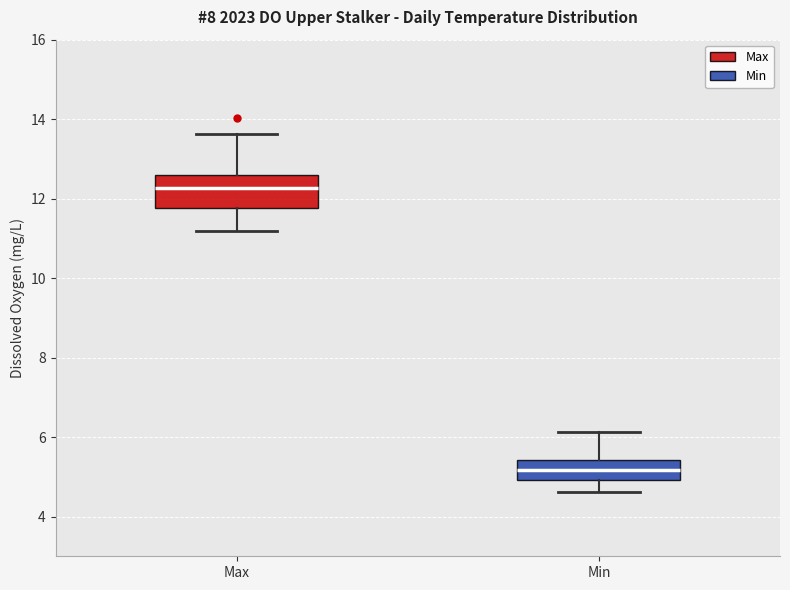

Where does the median line of the box for Min sit on the y-axis? The values are not printed on the chart, so give them approximately, as read against the axis.

5.2